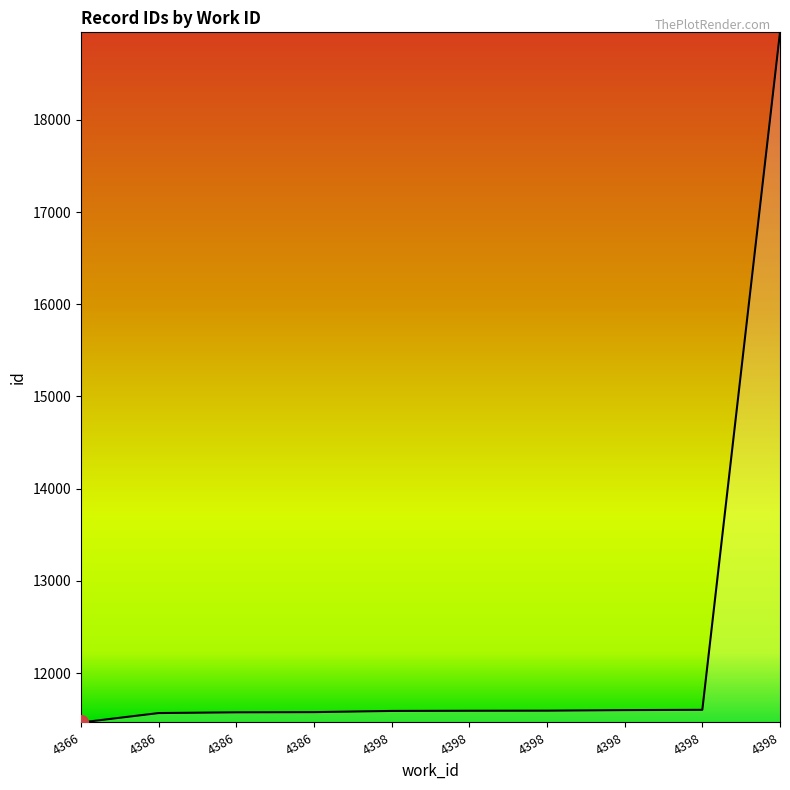

How many lines are shown in the chart?

1